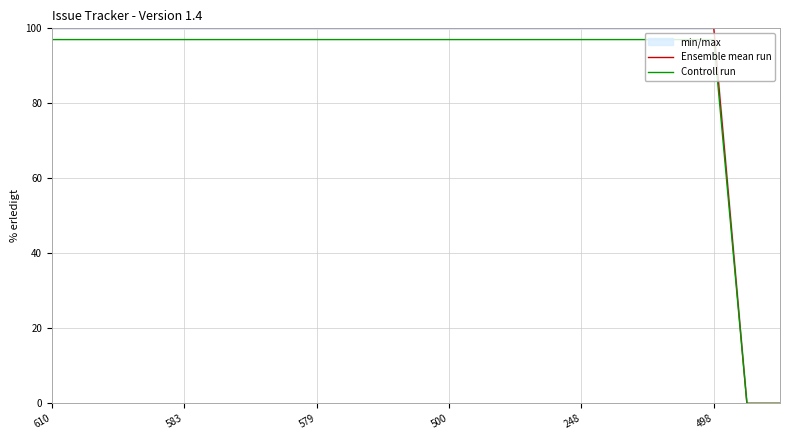

True or false: Ensemble mean run and Controll run intersect in this chart.

False